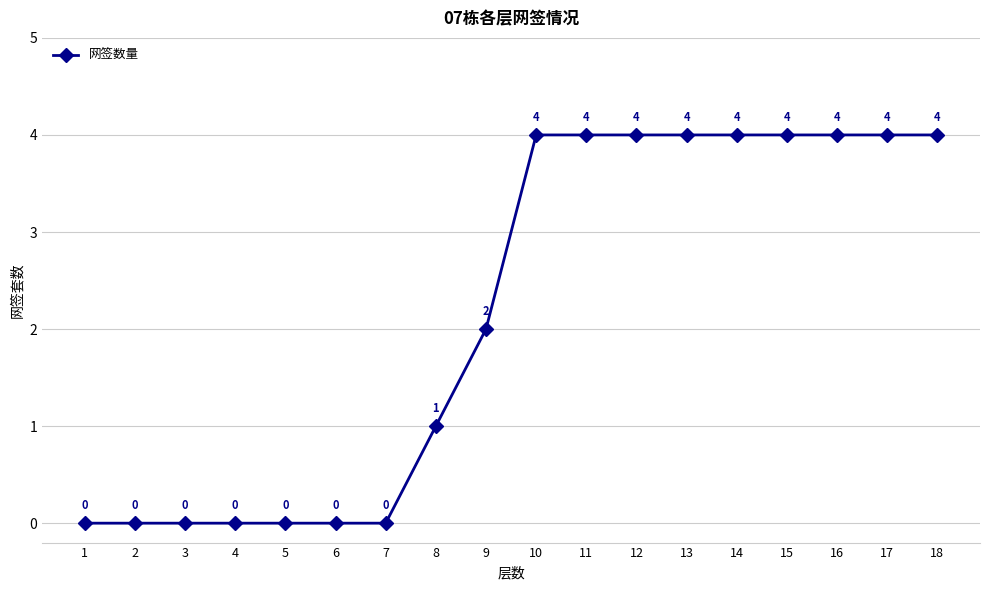

What is the ratio of the value at 9 to the value at 8?

2.0